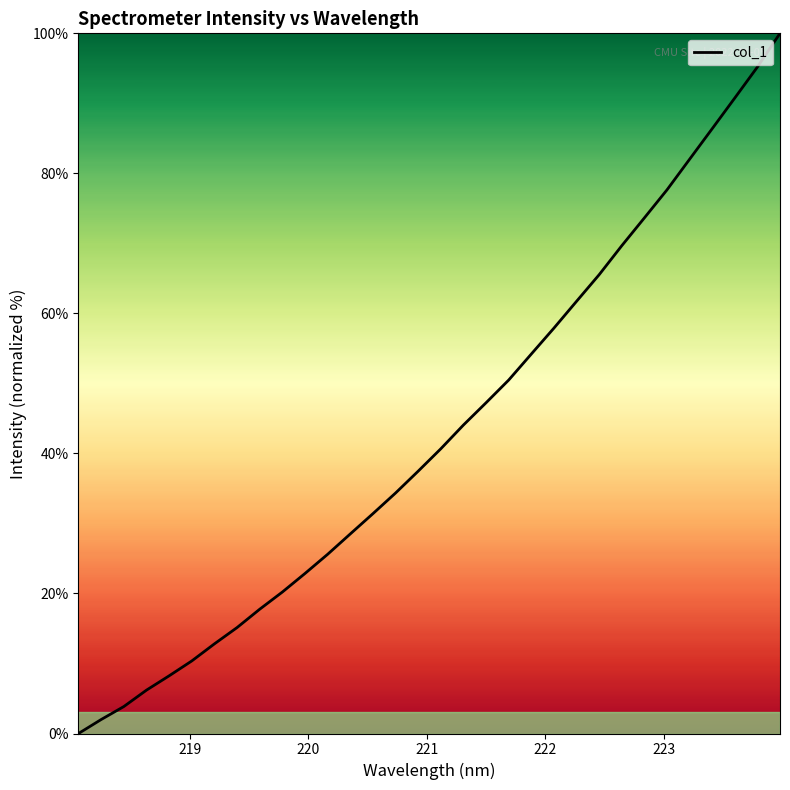

What is the greatest value displayed?

100.0